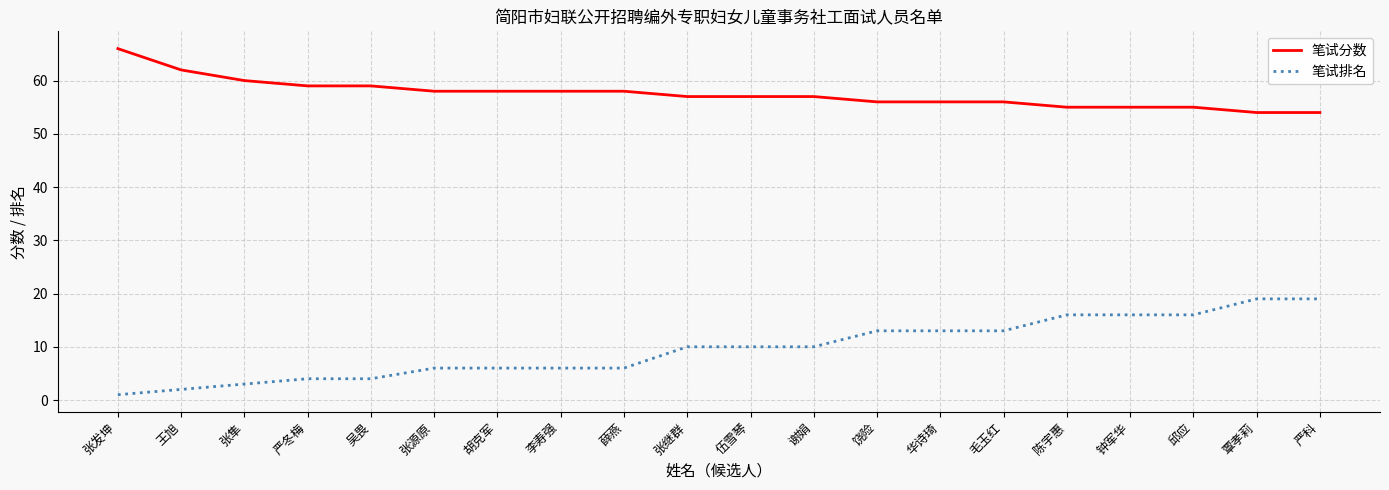

What is the sum of the 笔试排名 values at 张发坤 and 邱应?

17